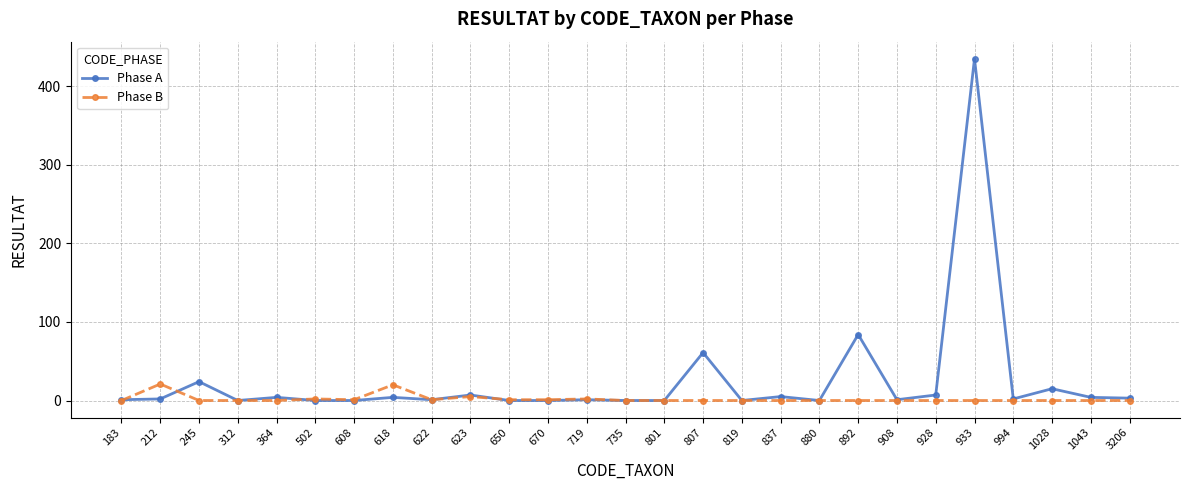

Which series has the largest total across all categories?

Phase A